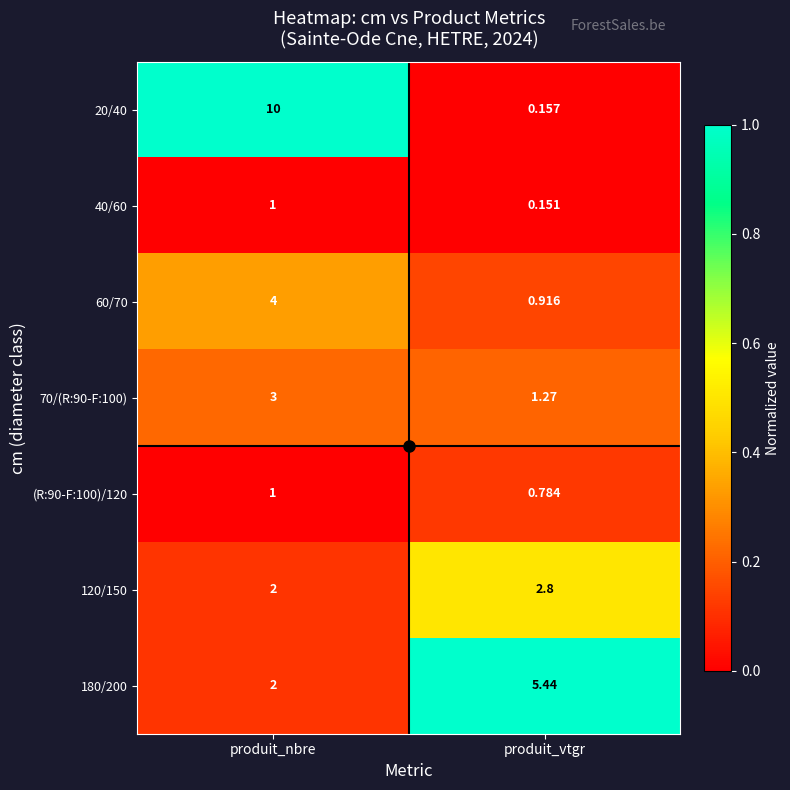

Which category has the highest value across all series?

produit_nbre